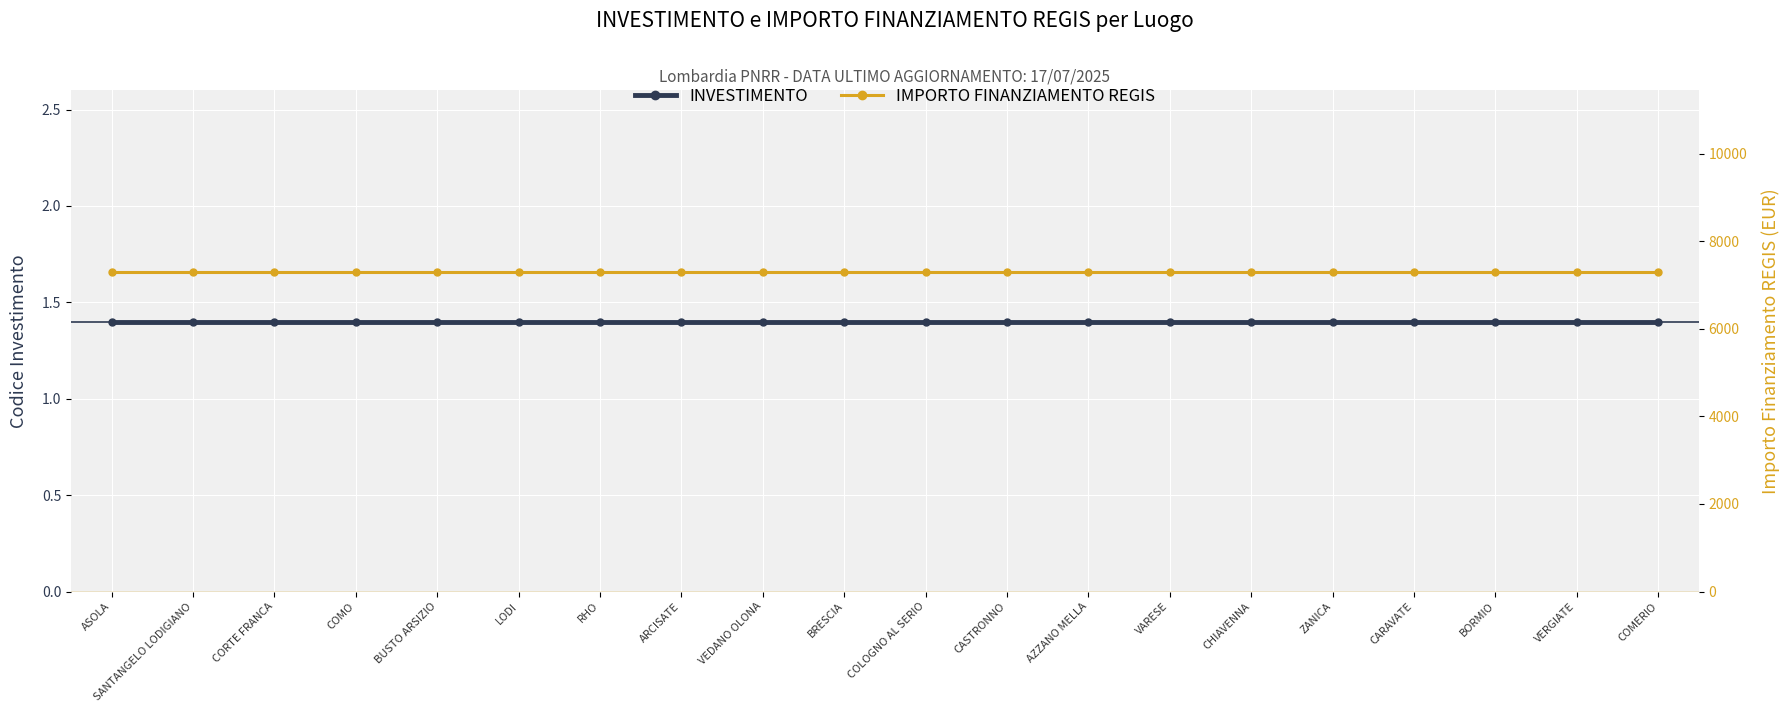

Is this an area chart (filled region under the line)?

No